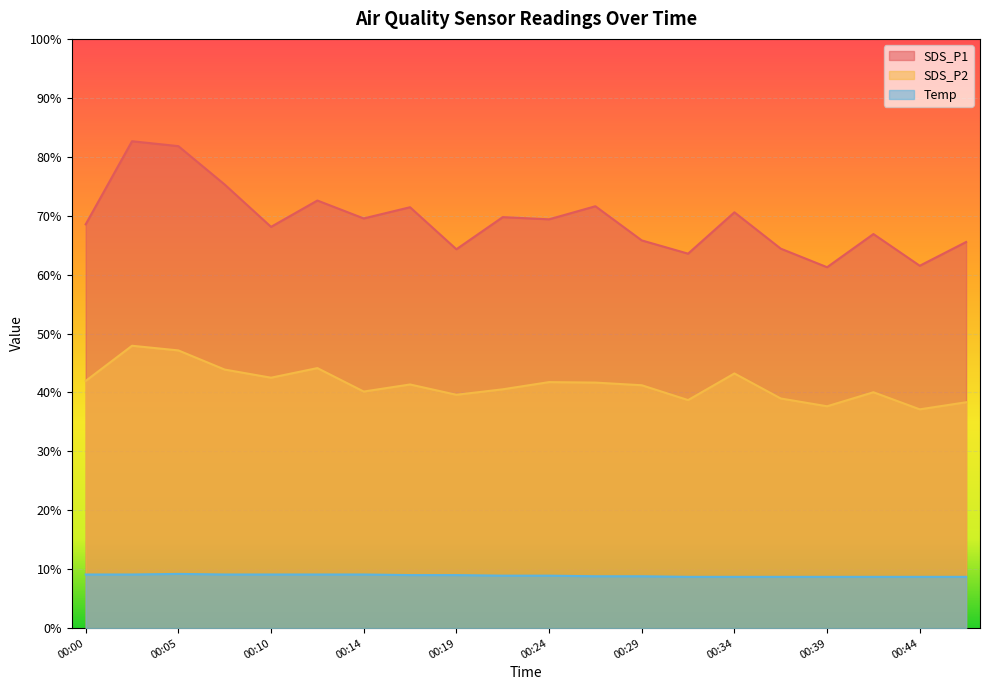

What is the greatest value displayed?

82.6